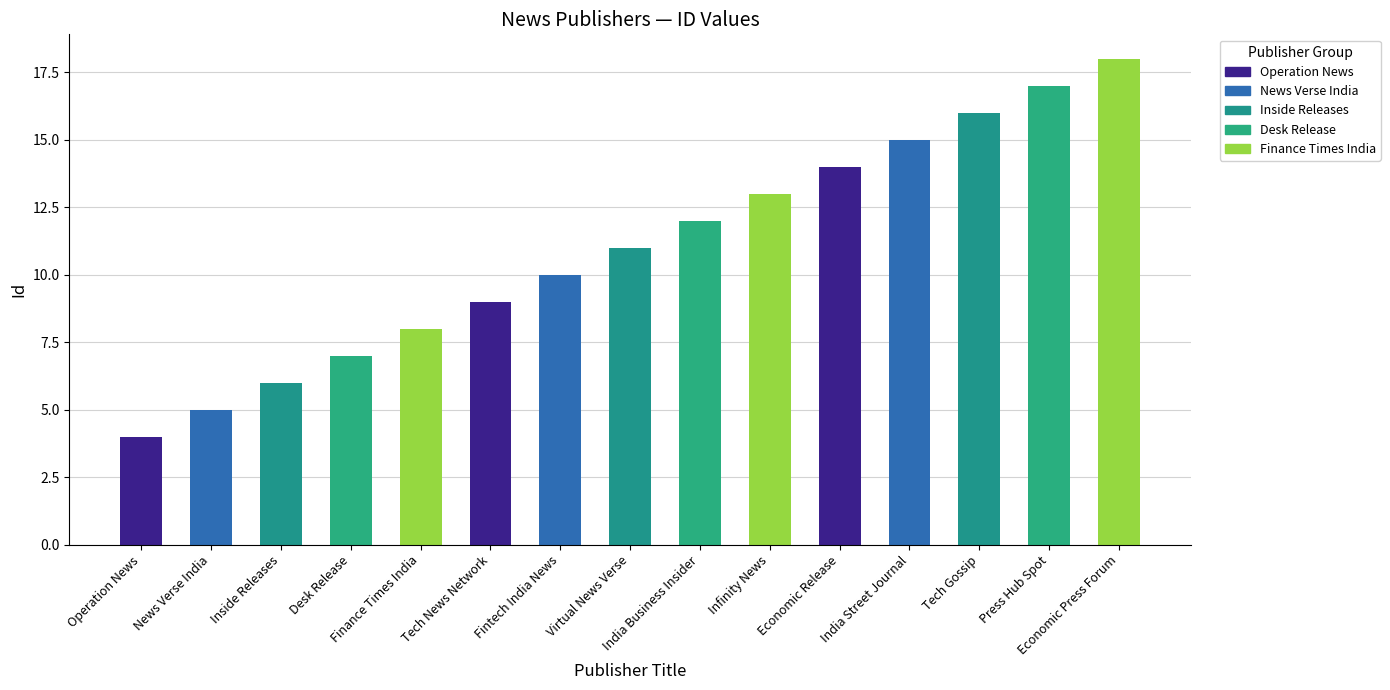

What is the sum of all values?

165